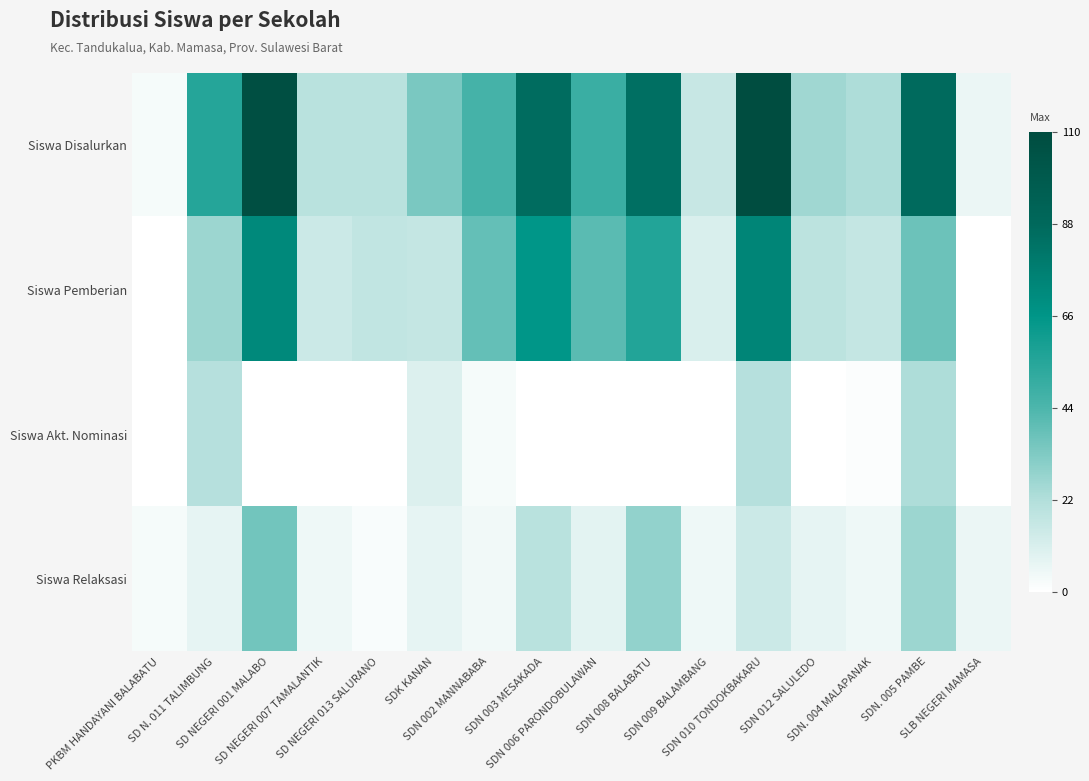

Between SD NEGERI 007 TAMALANTIK and SD N. 011 TALIMBUNG, which is larger?

SD N. 011 TALIMBUNG